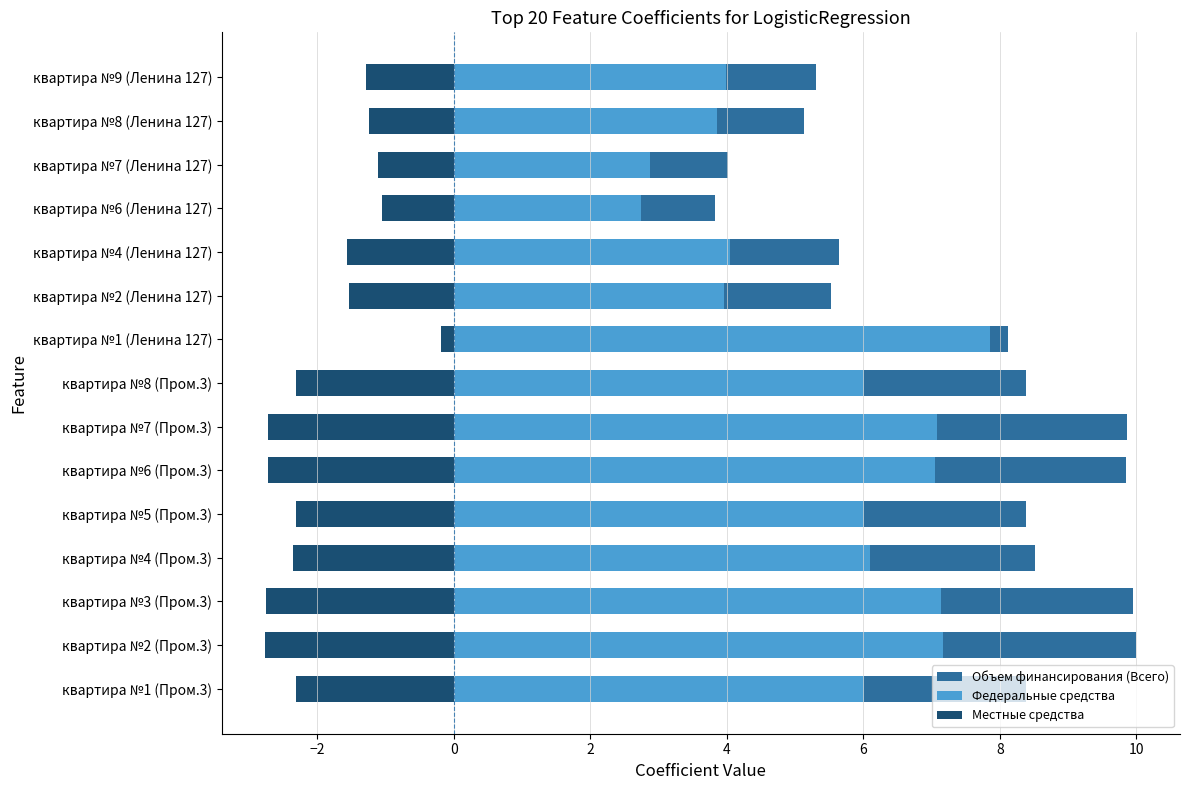

What is the difference between the maximum and second lowest values in the Местные средства series?

2.6